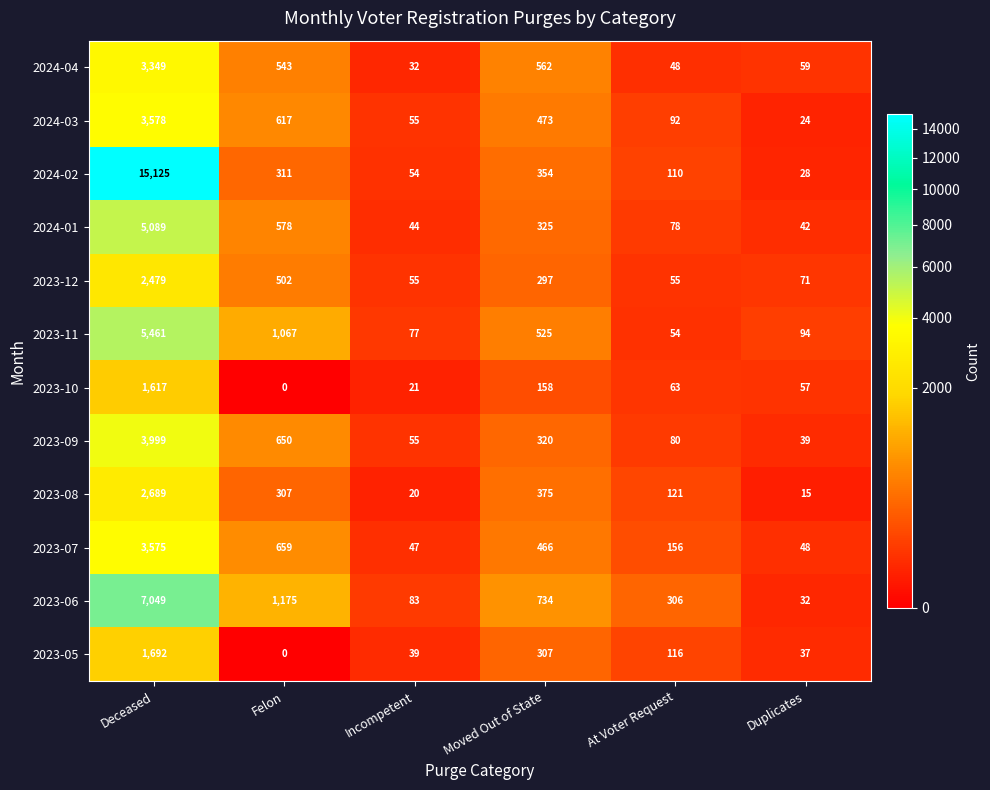

The value of 2023-05 at Felon is 868. True or false?

False